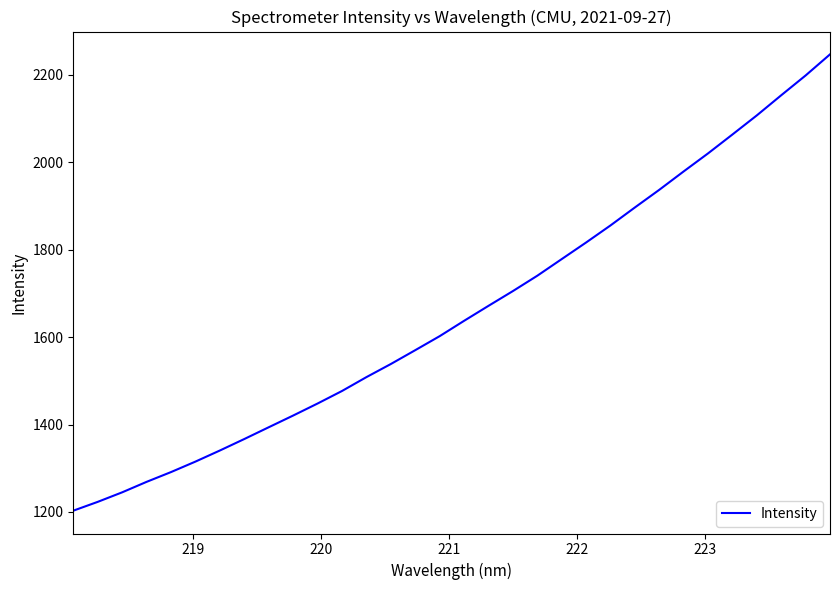

What is the difference between the maximum and minimum values?

1043.5